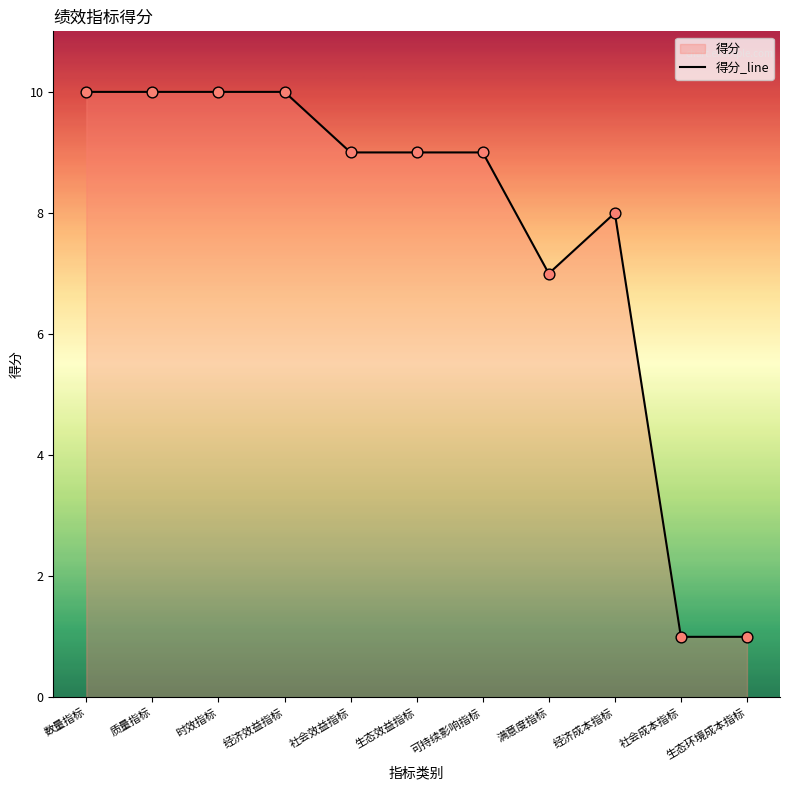

What is the ratio of the value at 数量指标 to the value at 经济效益指标?

1.0